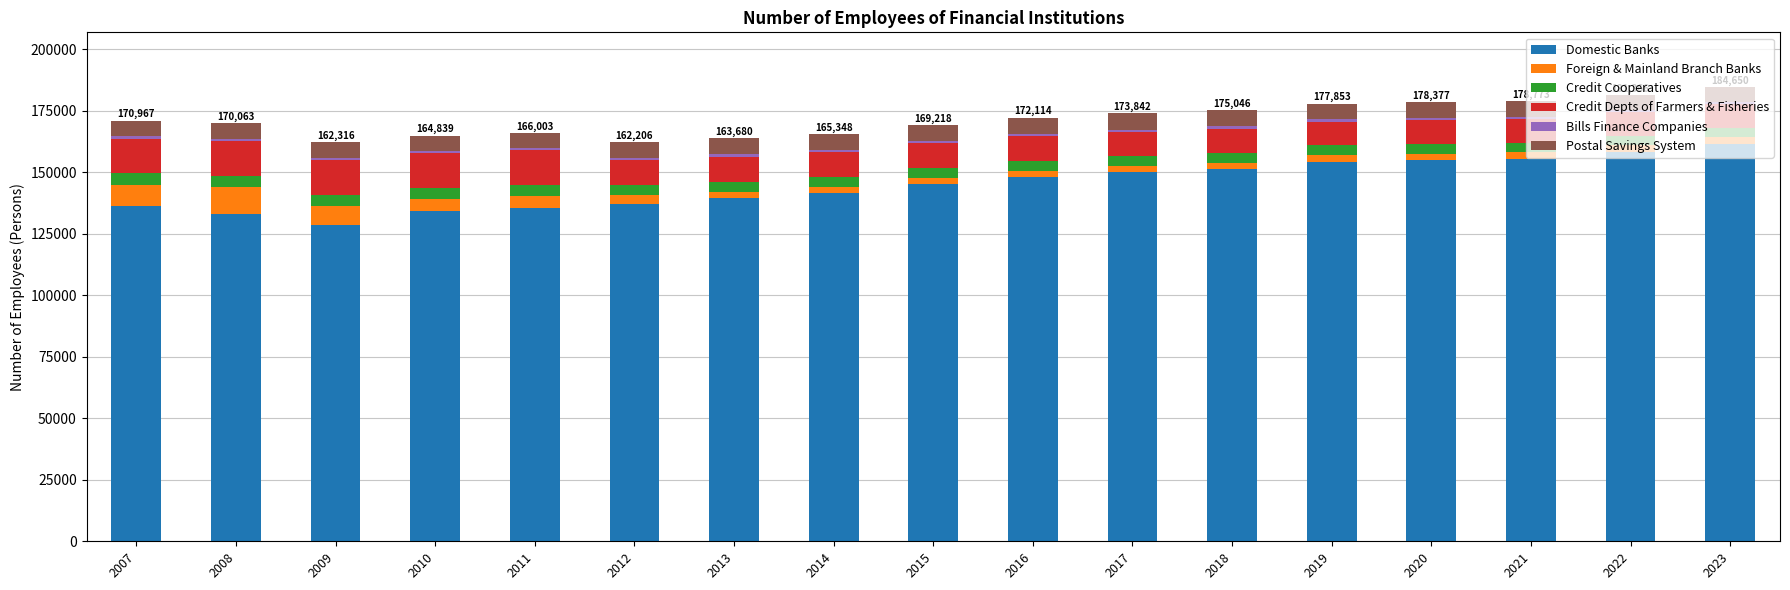

What is the lowest value of the Domestic Banks series?

128348